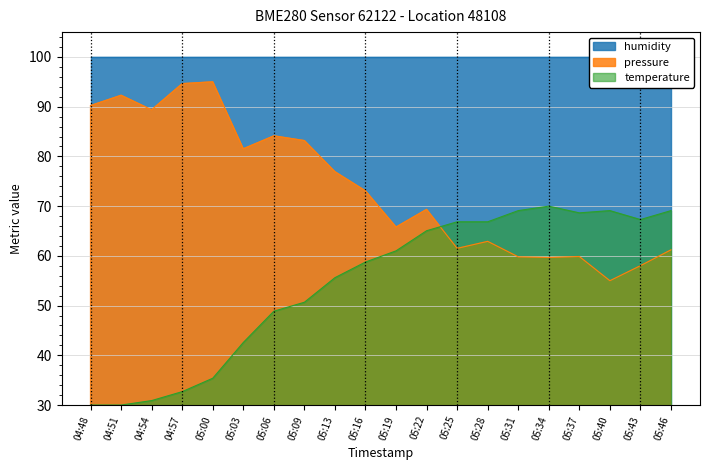

The pressure series shows 76.9 at 05:13. True or false?

True